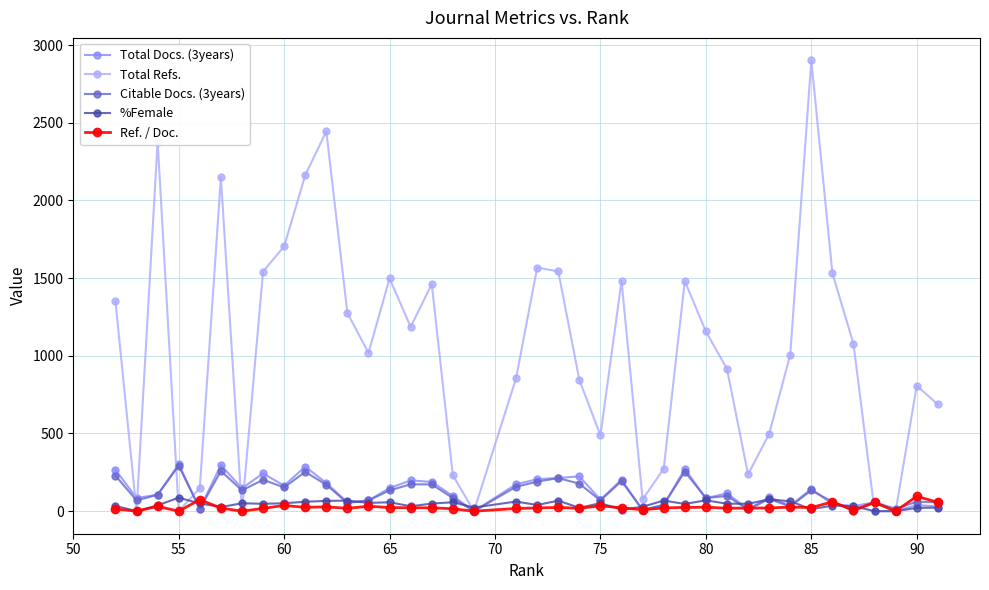

What is the difference between the maximum and second lowest values in the Citable Docs. (3years) series?

292.4